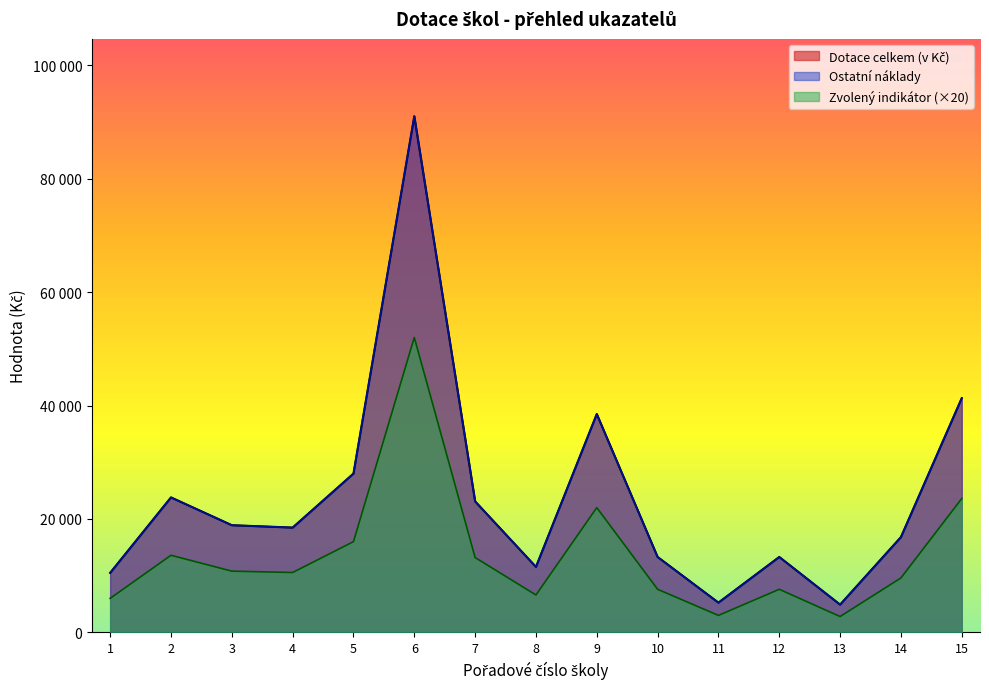

What is the value of the Dotace celkem (v Kč) point at the 4th from the left?

18480